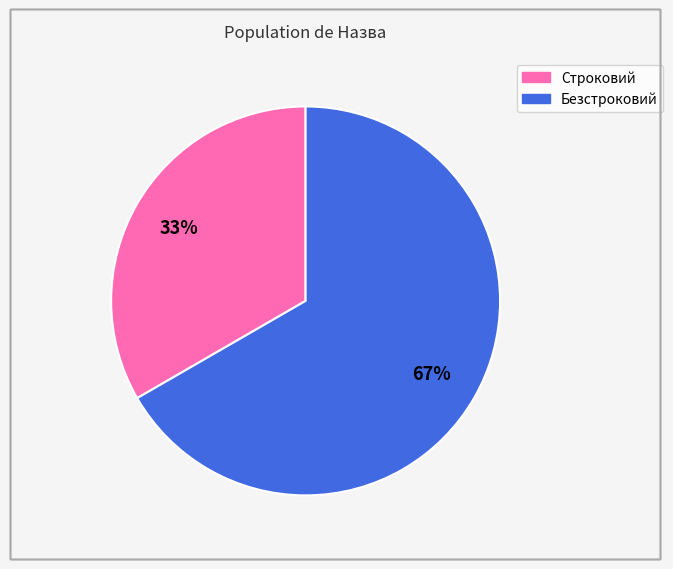

Is Строковий the majority of the pie?

No